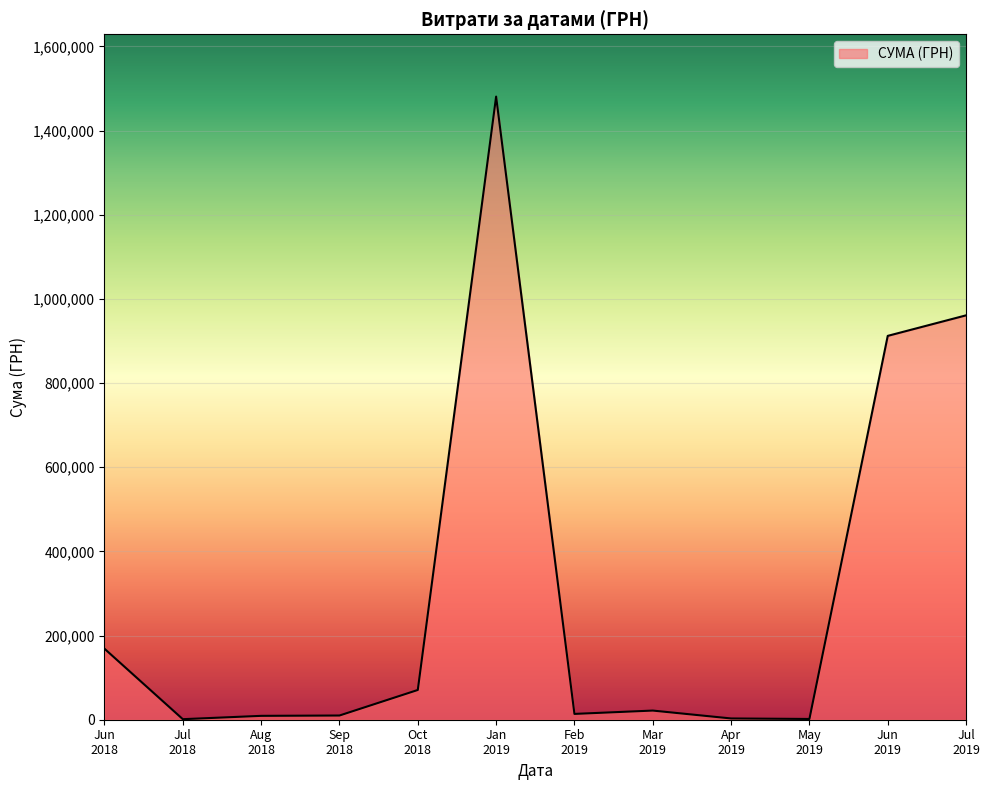

Does the chart have visible grid lines?

Yes